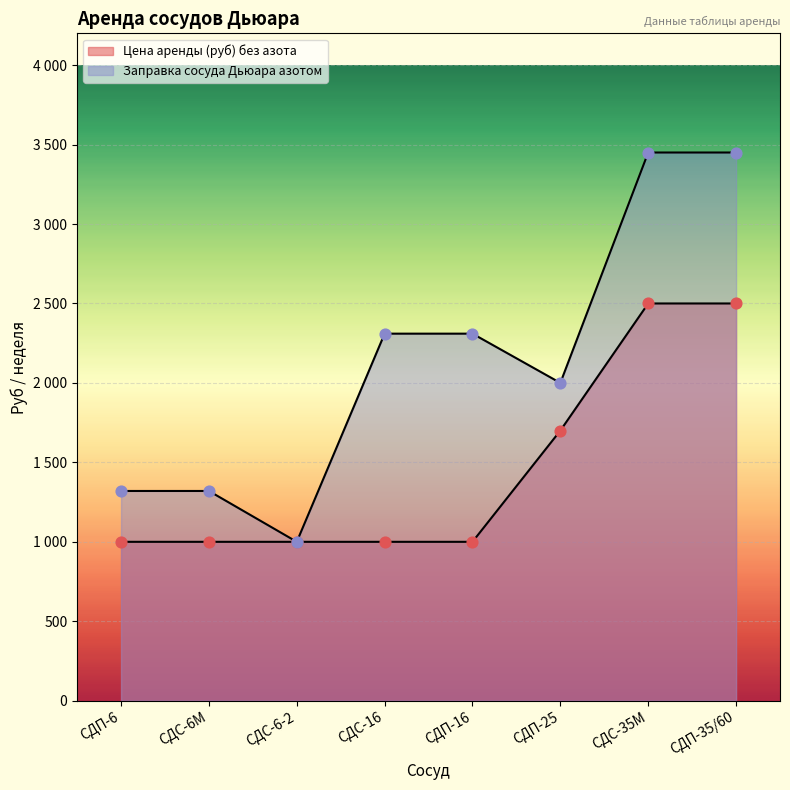

Which series has the largest Y range (max minus min)?

Заправка сосуда Дьюара азотом